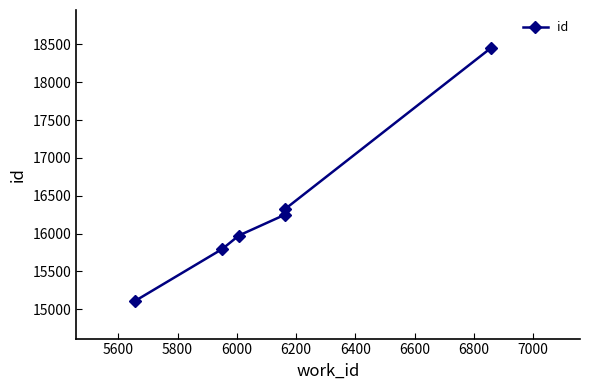

Does the chart display data point markers on the line(s)?

Yes